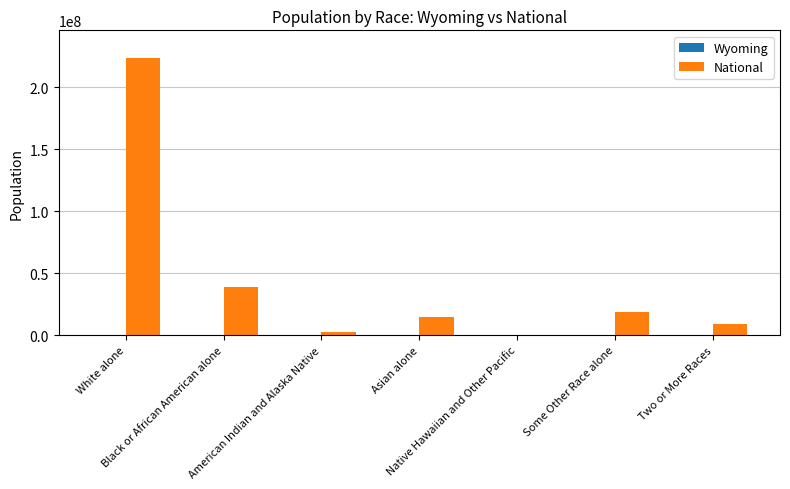

Which series has the largest total across all categories?

National